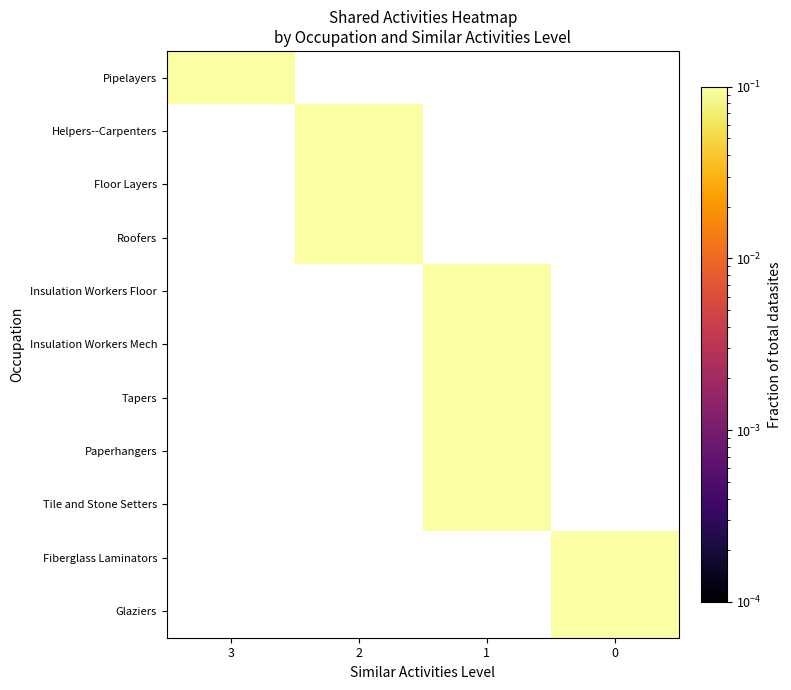

The value of 2 at 7 is 0. True or false?

True